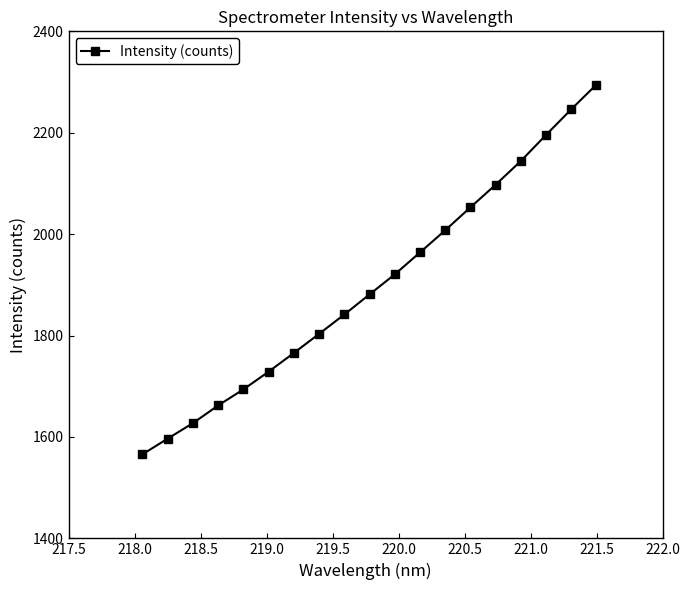

How many series are shown in this chart?

1